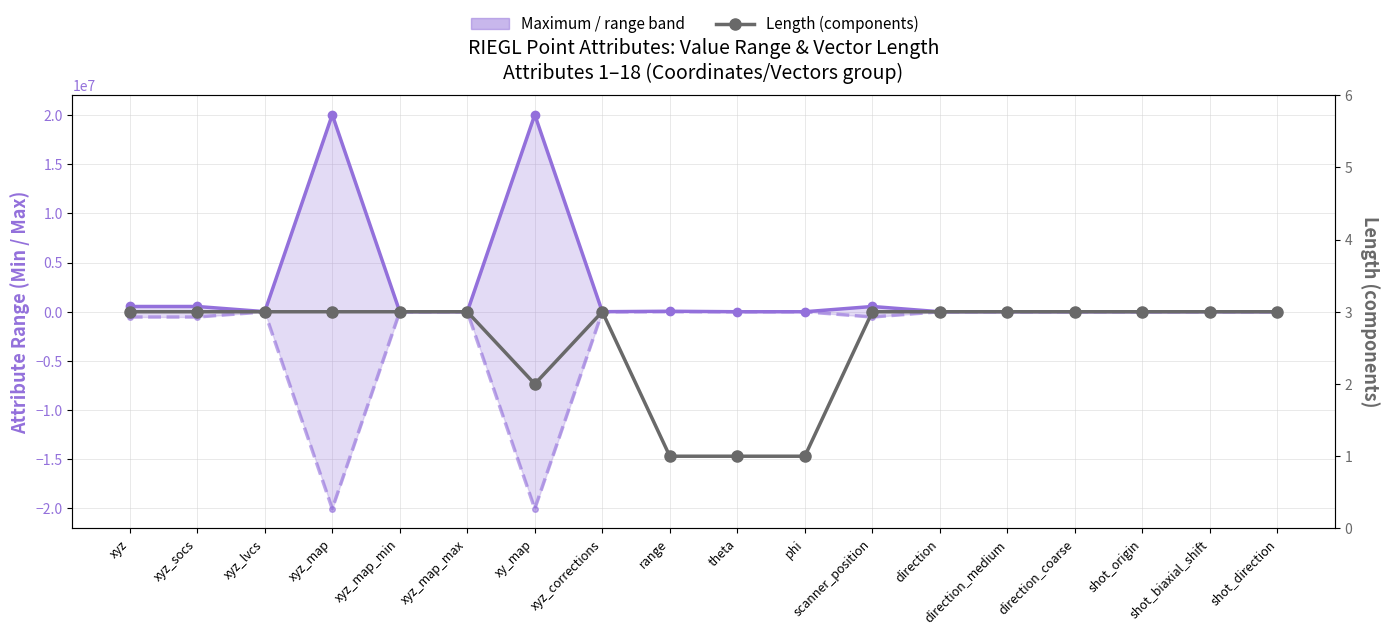

Which has a higher value, direction or xy_map?

xy_map